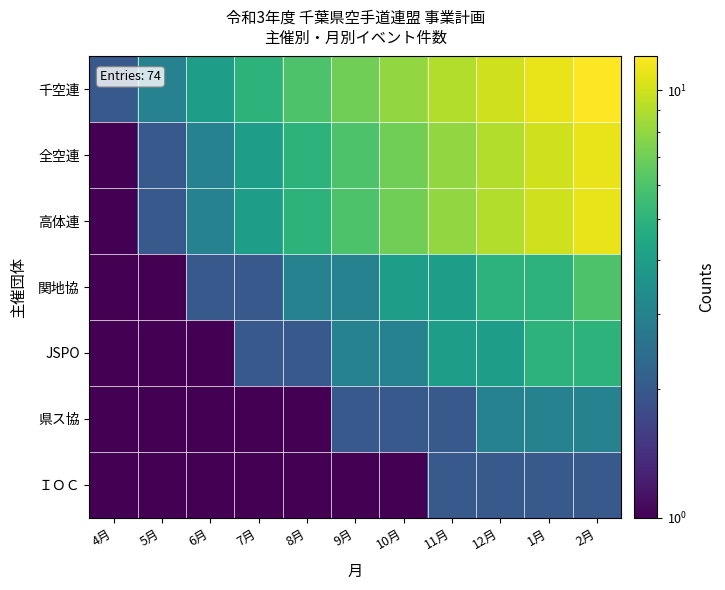

Reading left to right, transcribe all the data shown in this chart.

千空連: 4月=2.0	5月=3.0	6月=4.0	7月=5.0	8月=6.0	9月=7.0	10月=8.0	11月=9.0	12月=10.0	1月=11.0	2月=12.0
全空連: 4月=1.0	5月=2.0	6月=3.0	7月=4.0	8月=5.0	9月=6.0	10月=7.0	11月=8.0	12月=9.0	1月=10.0	2月=11.0
高体連: 4月=1.0	5月=2.0	6月=3.0	7月=4.0	8月=5.0	9月=6.0	10月=7.0	11月=8.0	12月=9.0	1月=10.0	2月=11.0
関地協: 4月=1.0	5月=1.0	6月=2.0	7月=2.0	8月=3.0	9月=3.0	10月=4.0	11月=4.0	12月=5.0	1月=5.0	2月=6.0
JSPO: 4月=0.1	5月=1.0	6月=1.0	7月=2.0	8月=2.0	9月=3.0	10月=3.0	11月=4.0	12月=4.0	1月=5.0	2月=5.0
県ス協: 4月=0.1	5月=0.1	6月=1.0	7月=1.0	8月=1.0	9月=2.0	10月=2.0	11月=2.0	12月=3.0	1月=3.0	2月=3.0
ＩＯＣ: 4月=0.1	5月=0.1	6月=0.1	7月=1.0	8月=1.0	9月=1.0	10月=1.0	11月=2.0	12月=2.0	1月=2.0	2月=2.0